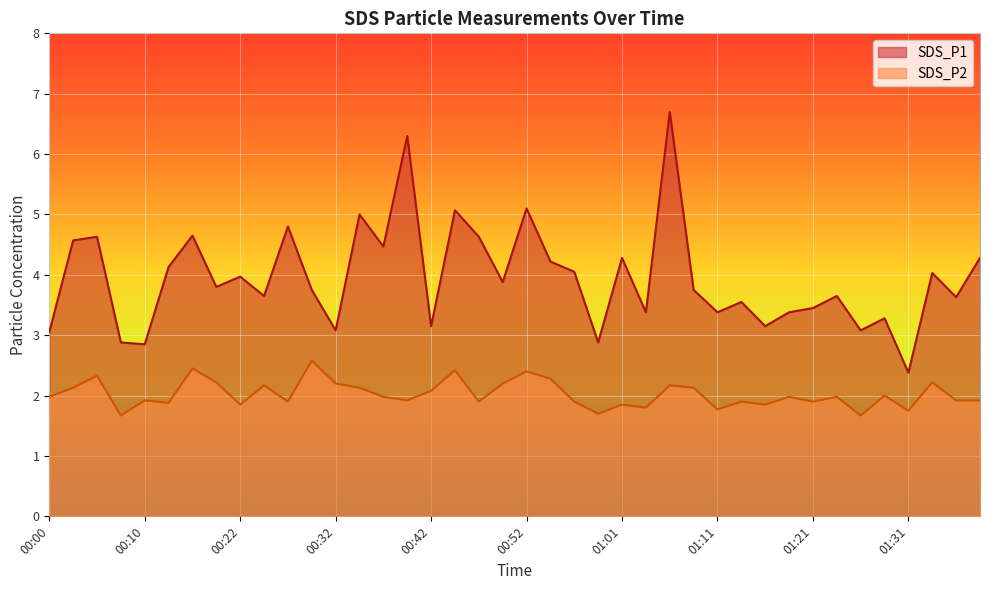

Where is the first local minimum for SDS_P1?

00:10